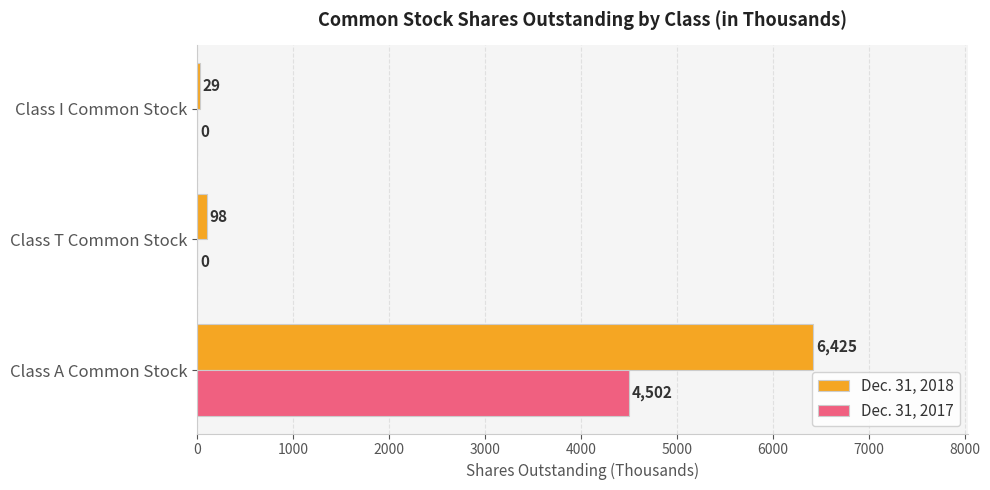

Between Class A Common Stock and Class T Common Stock, which series saw the biggest shift?

Dec. 31, 2018